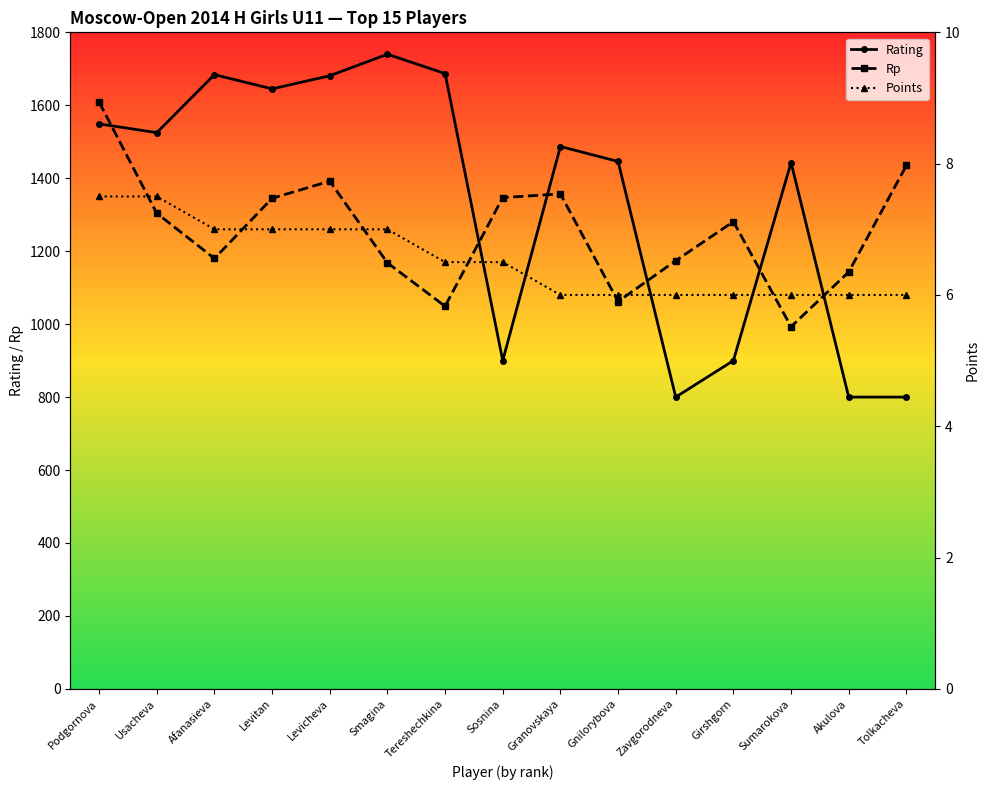

True or false: Rp has a value of 1062.0 at Gnilorybova.

True